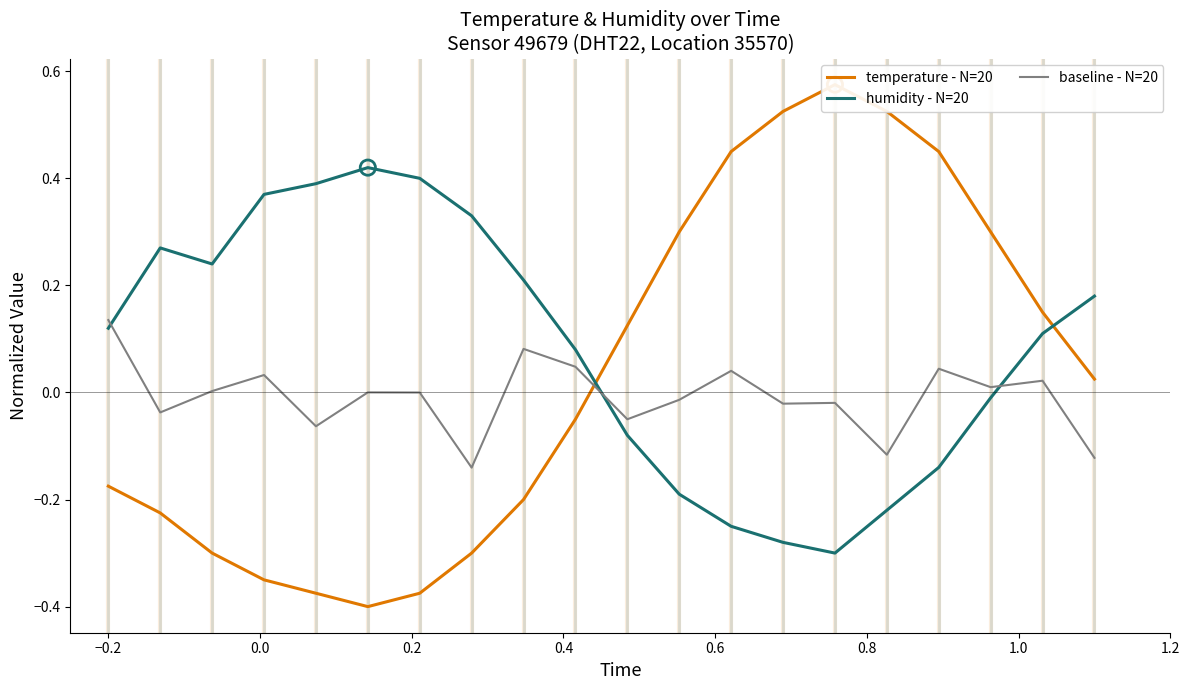

Which series has the largest total across all categories?

humidity - N=20